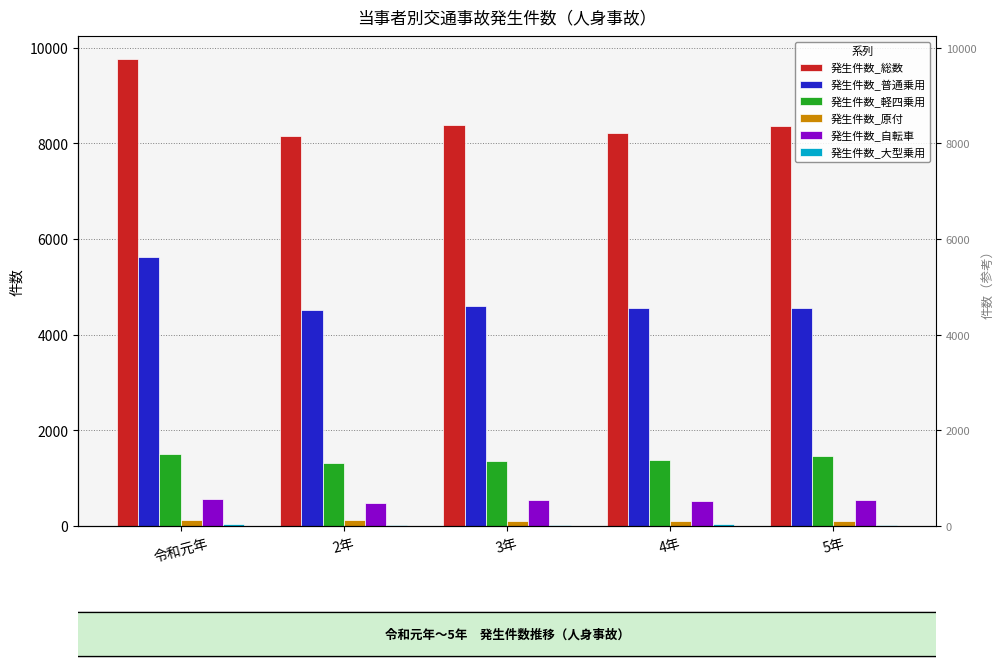

What is the difference between the maximum and minimum values in the 発生件数_原付 series?

27